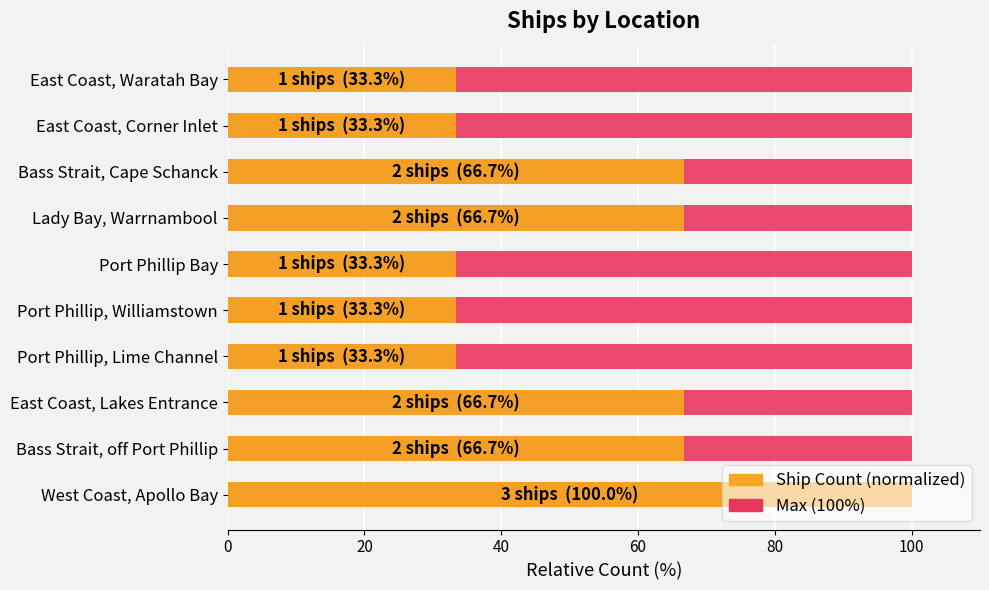

Is the value of Maximum (100%) at 8 greater than the value of Ship Count (normalized) at 80?

No